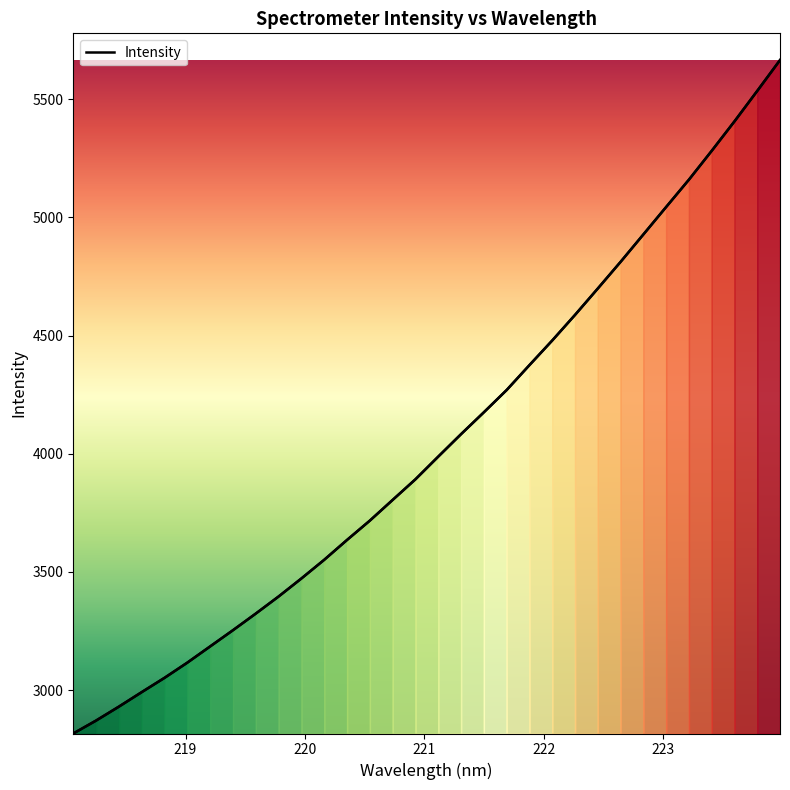

What position from the left is 221.6902?

20